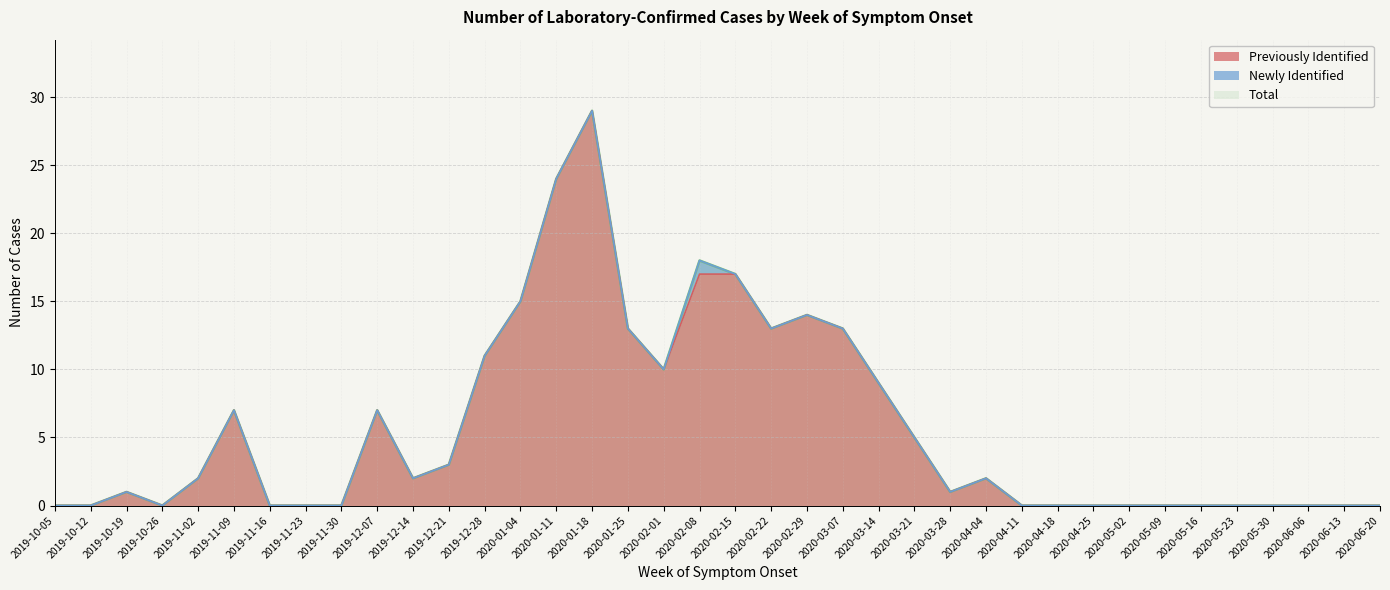

What is the average value of the Previously Identified series?

6